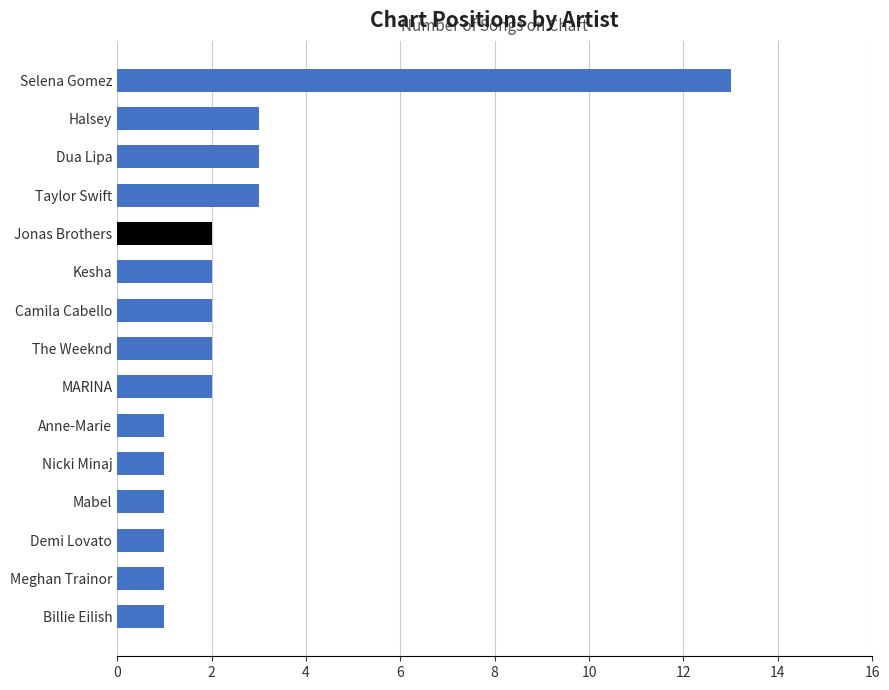

What is the change in value from Selena Gomez to Taylor Swift?

-10